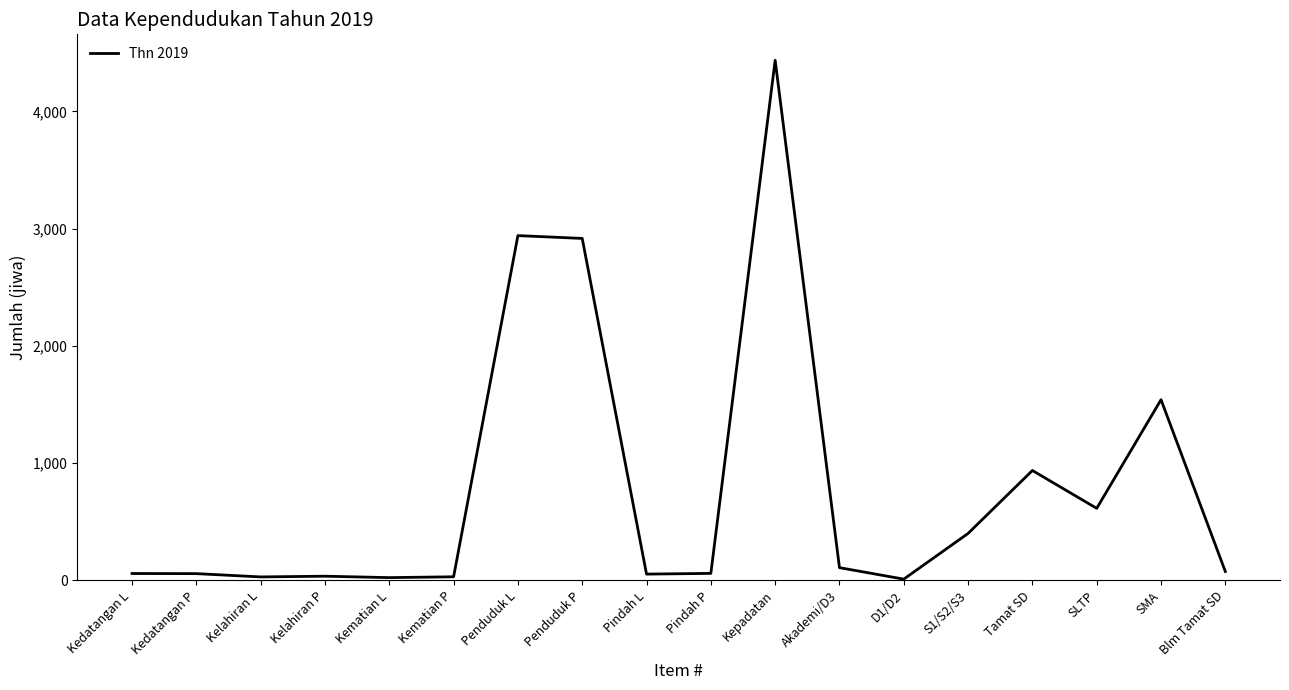

What is the difference between the maximum and minimum values?

4427